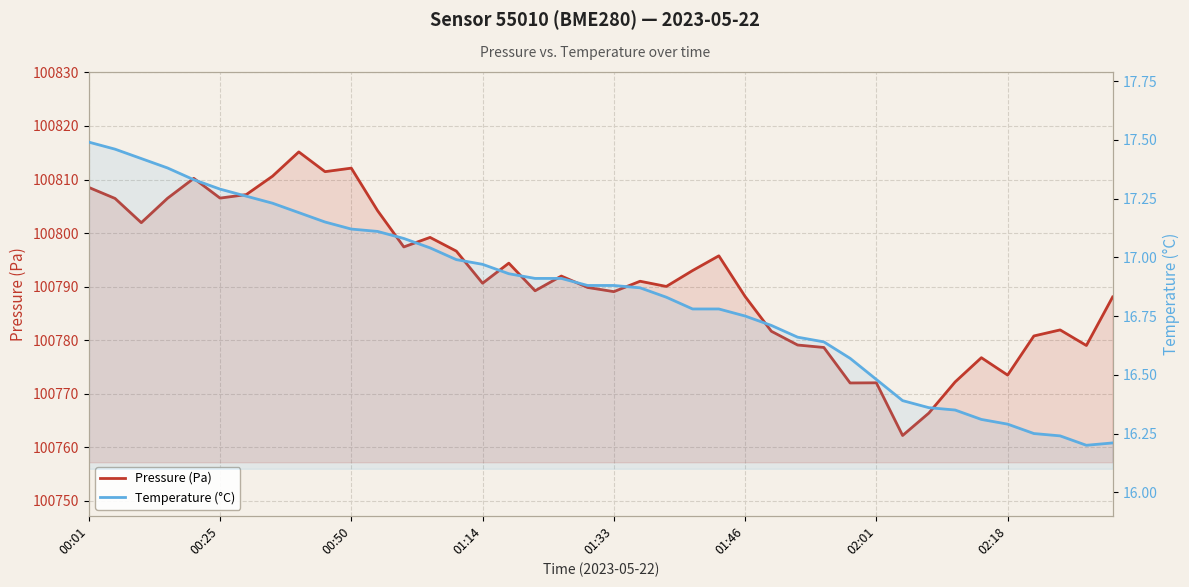

List the labels in order of Pressure (Pa) value, largest first.

8, 10, 9, 02:18, 01:33, 00:01, 02:01, 01:46, 01:14, 00:25, 11, 00:50, 13, 12, 14, 24, 16, 23, 18, 21, 15, 22, 19, 17, 20, 25, 39, 37, 26, 36, 27, 38, 28, 34, 35, 33, 30, 29, 32, 31